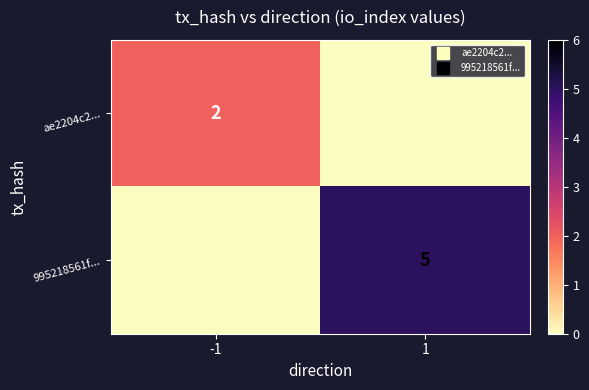

Count the ae2204c2... values in the range 0 to 2.

2